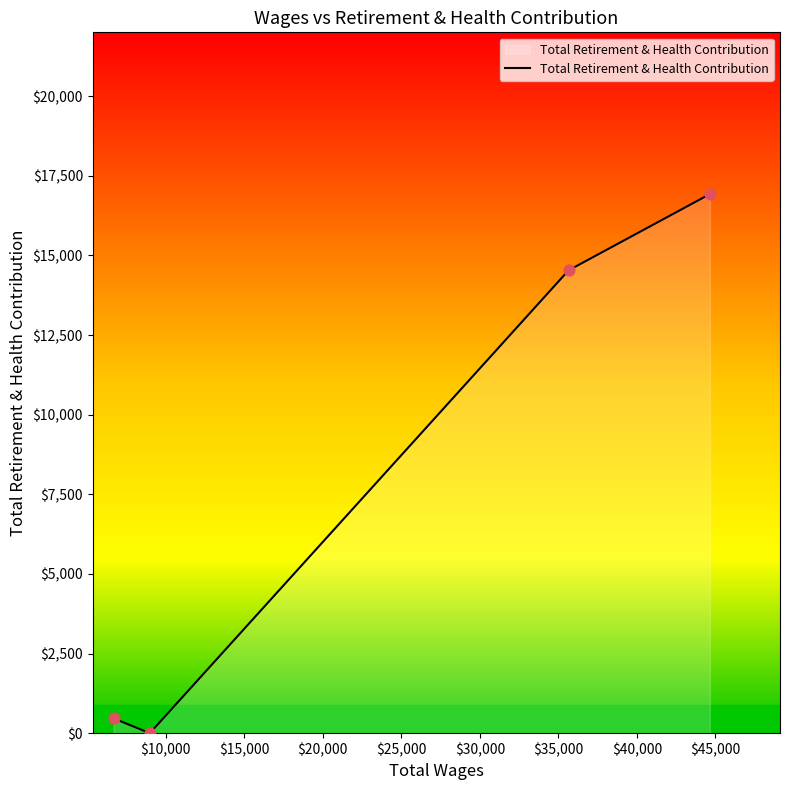

How many interior local valleys (lower than both neighbors) does the data have?

1